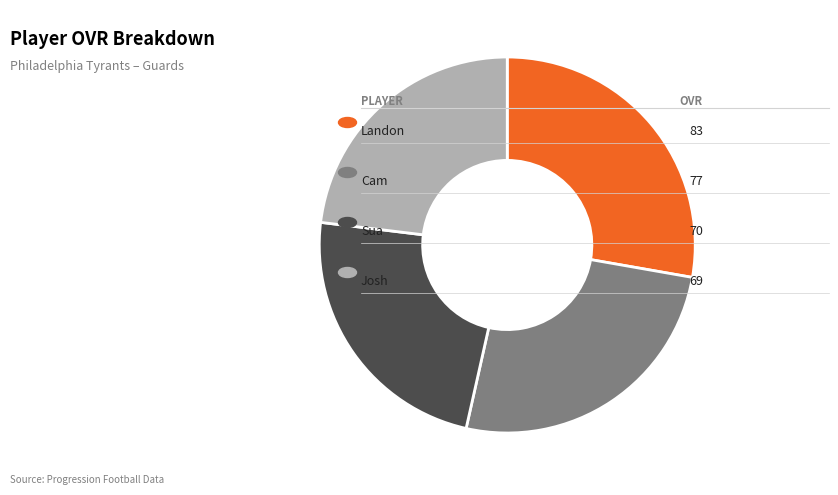

Does any single category account for the majority?

No